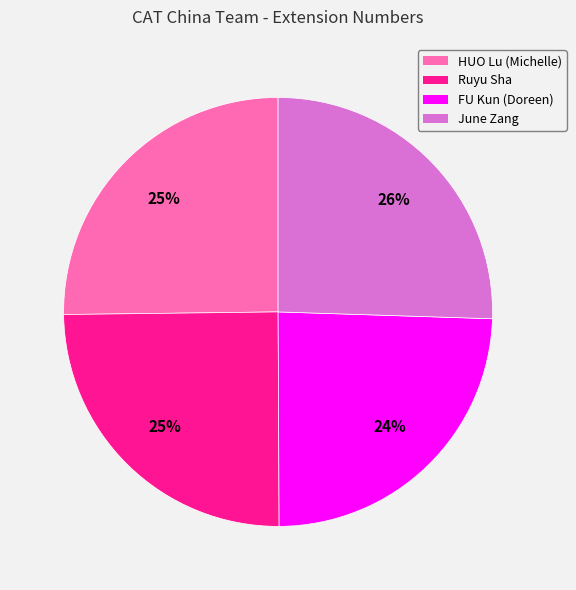

How many segments does this pie chart have?

4